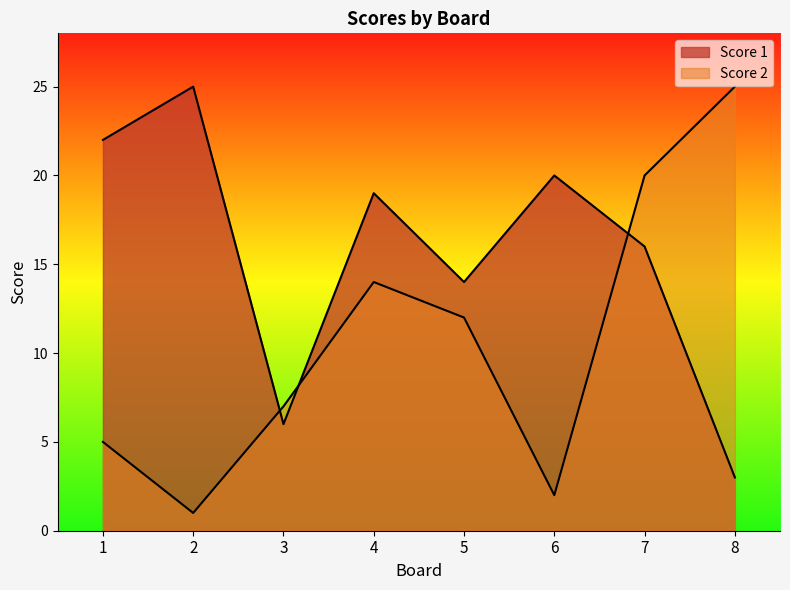

Rank the series by their maximum value, from lowest to highest.

Score 1, Score 2